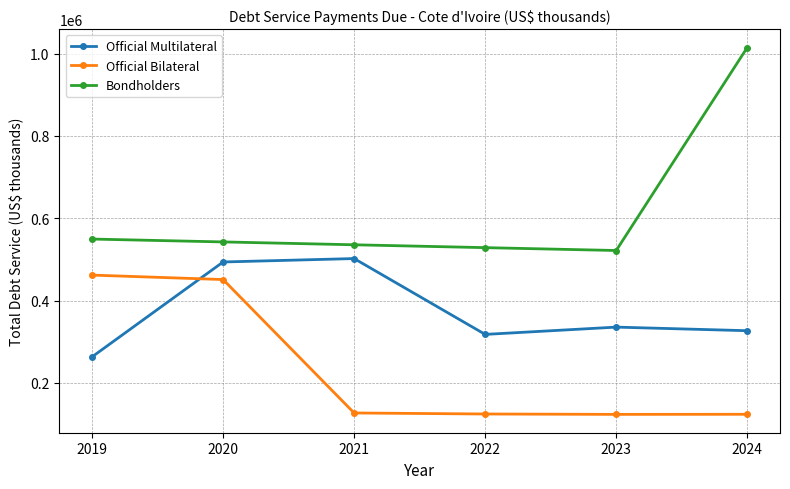

Which series has the widest spread of values?

Bondholders